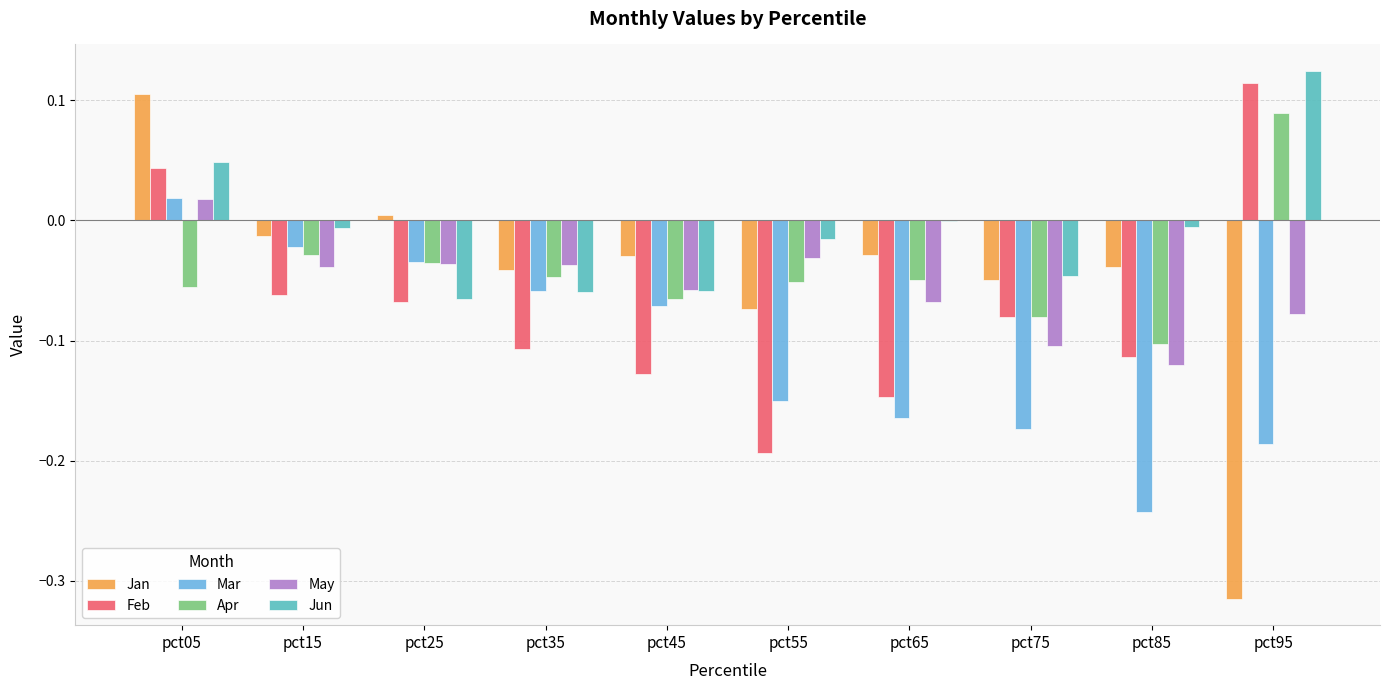

Is the value of May at pct45 greater than the value of Jun at pct55?

No